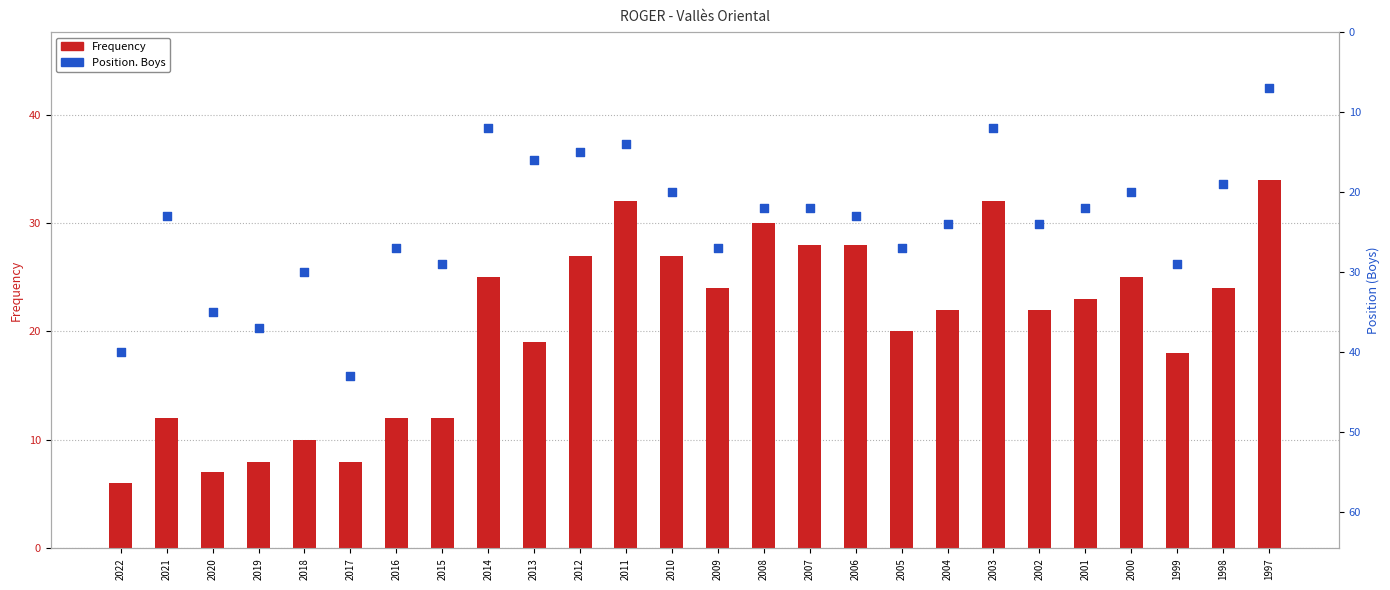

Is the value of Frequency at 2003 greater than the value of Position. Boys at 2017?

No